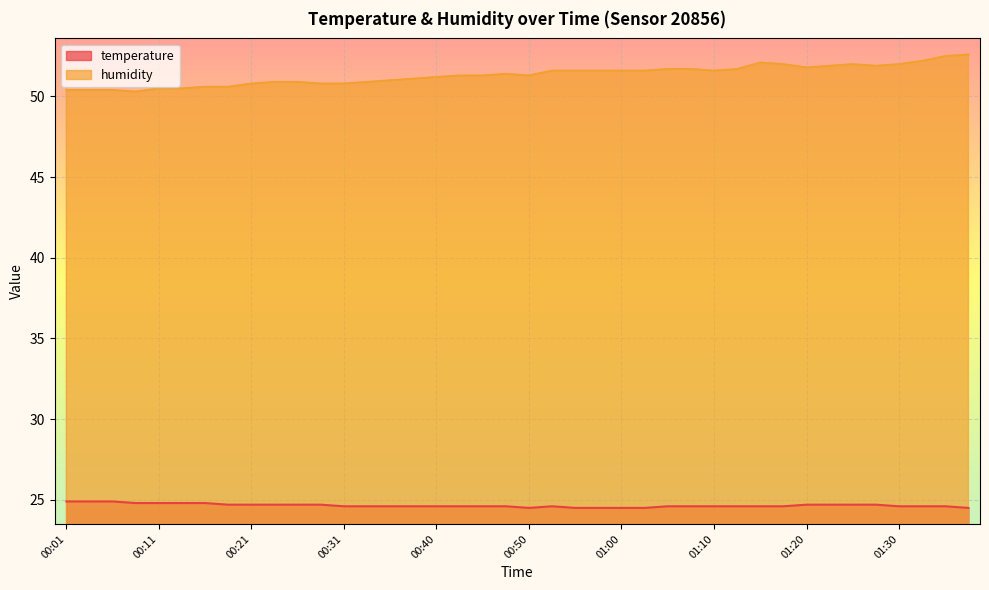

How many series are shown in this chart?

2